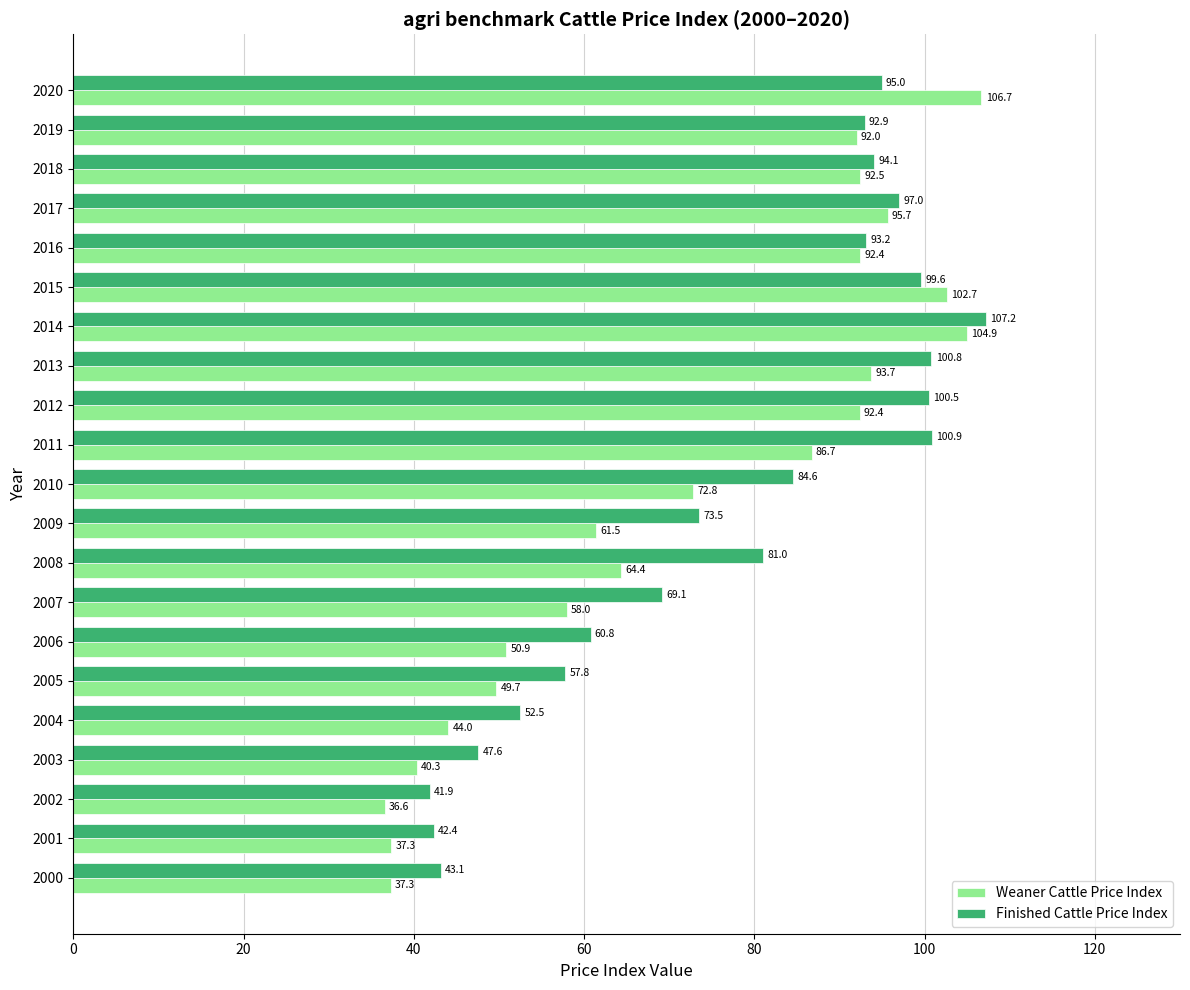

Which series has the widest spread of values?

Weaner Cattle Price Index